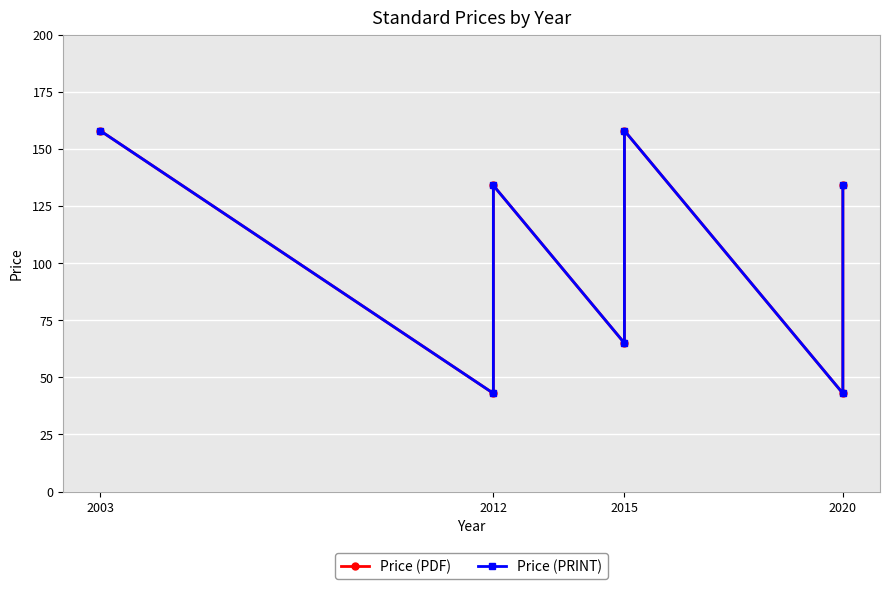

How many lines are shown in the chart?

2